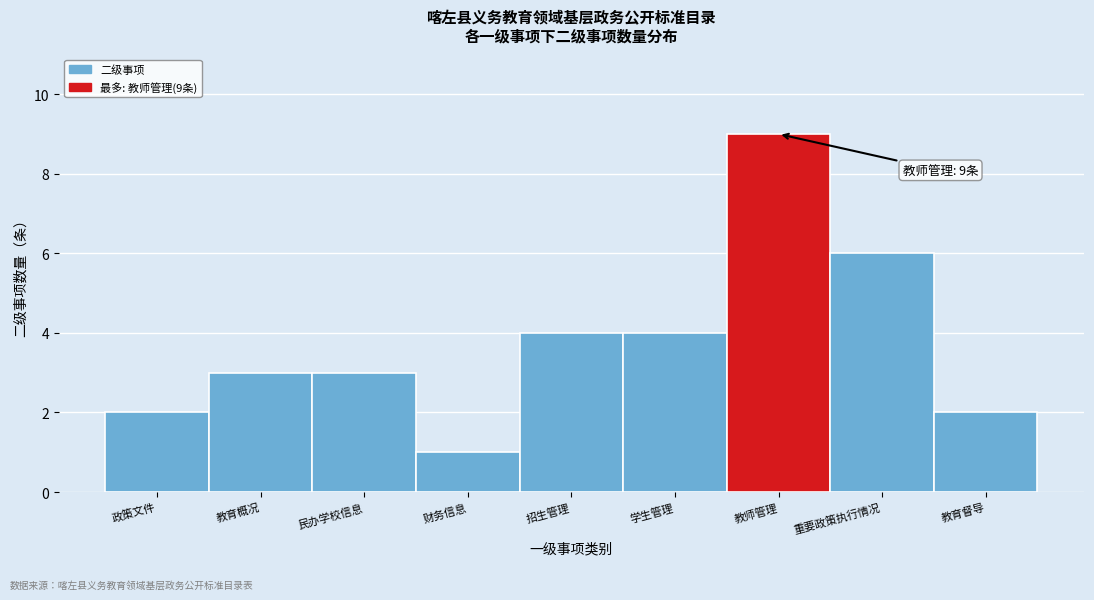

Reading left to right, extract all data points from this chart.

2	3	3	1	4	4	9	6	2